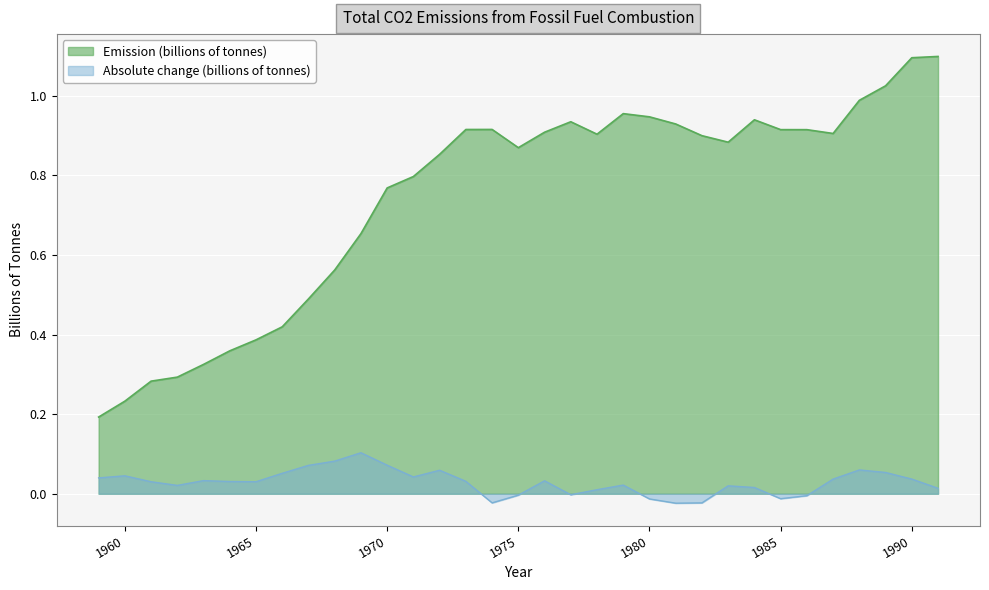

Reading left to right, transcribe all the data shown in this chart.

Emission (billions of tonnes): 1959=0.2	1960=0.2	1961=0.3	1962=0.3	1963=0.3	1964=0.4	1965=0.4	1966=0.4	1967=0.5	1968=0.6	1969=0.7	1970=0.8	1971=0.8	1972=0.9	1973=0.9	1974=0.9	1975=0.9	1976=0.9	1977=0.9	1978=0.9	1979=1.0	1980=0.9	1981=0.9	1982=0.9	1983=0.9	1984=0.9	1985=0.9	1986=0.9	1987=0.9	1988=1.0	1989=1.0	1990=1.1	1991=1.1
Absolute change (billions of tonnes): 1959=0.0	1960=0.0	1961=0.0	1962=0.0	1963=0.0	1964=0.0	1965=0.0	1966=0.1	1967=0.1	1968=0.1	1969=0.1	1970=0.1	1971=0.0	1972=0.1	1973=0.0	1974=-0.0	1975=-0.0	1976=0.0	1977=-0.0	1978=0.0	1979=0.0	1980=-0.0	1981=-0.0	1982=-0.0	1983=0.0	1984=0.0	1985=-0.0	1986=-0.0	1987=0.0	1988=0.1	1989=0.1	1990=0.0	1991=0.0